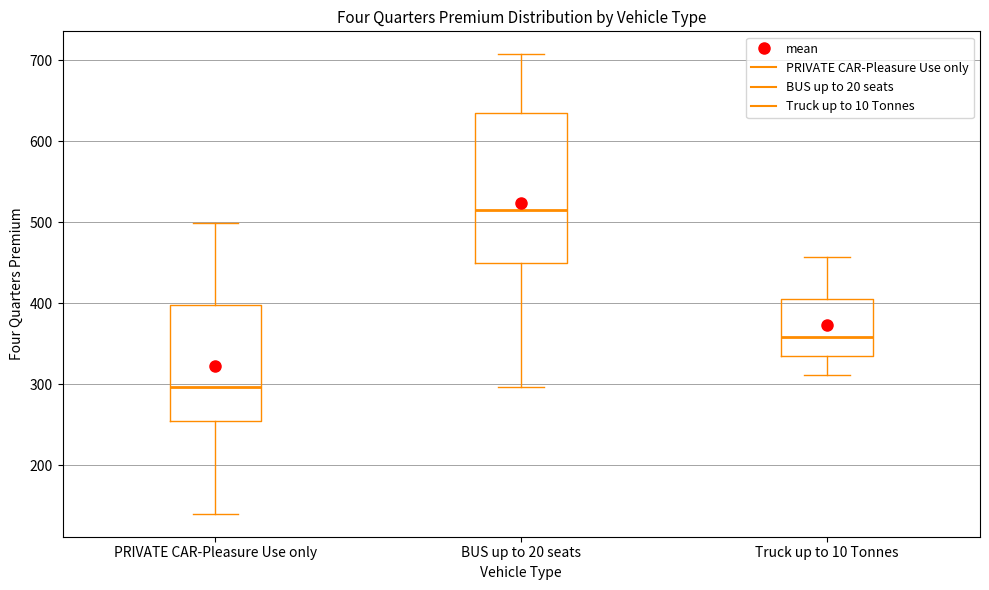

Comparing the boxes themselves (not the whiskers), which one is the tallest?

BUS up to 20 seats